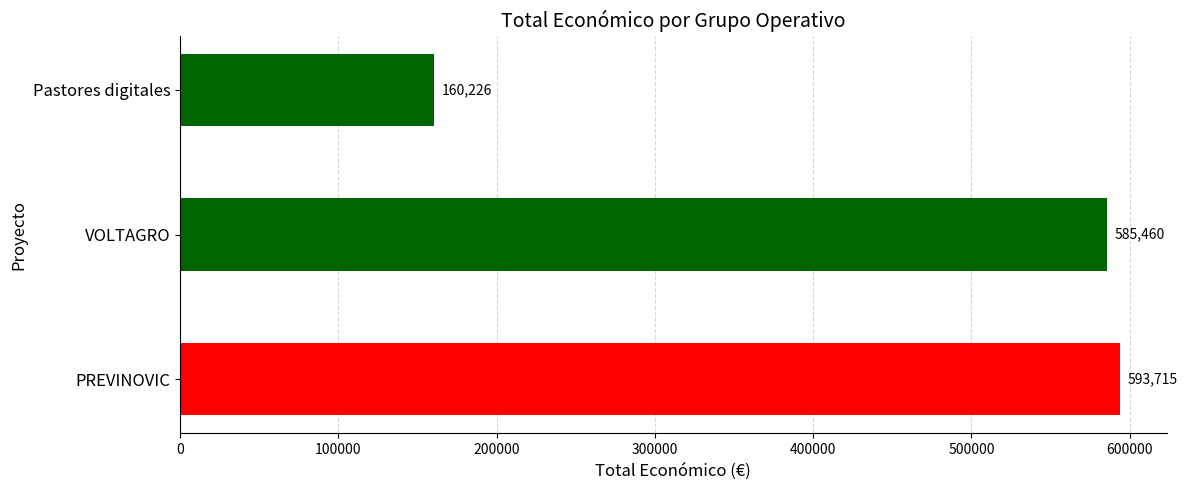

Approximately how many times larger is the value at PREVINOVIC compared to VOLTAGRO?

1.0